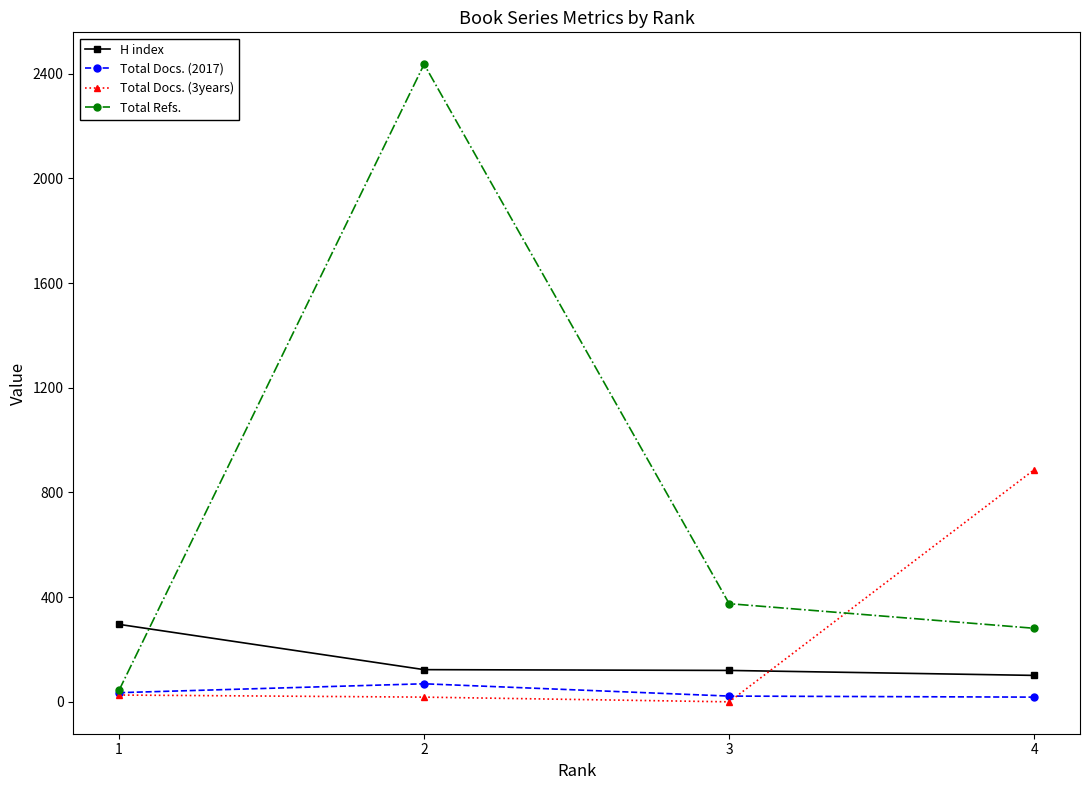

What is the greatest value displayed?

2436